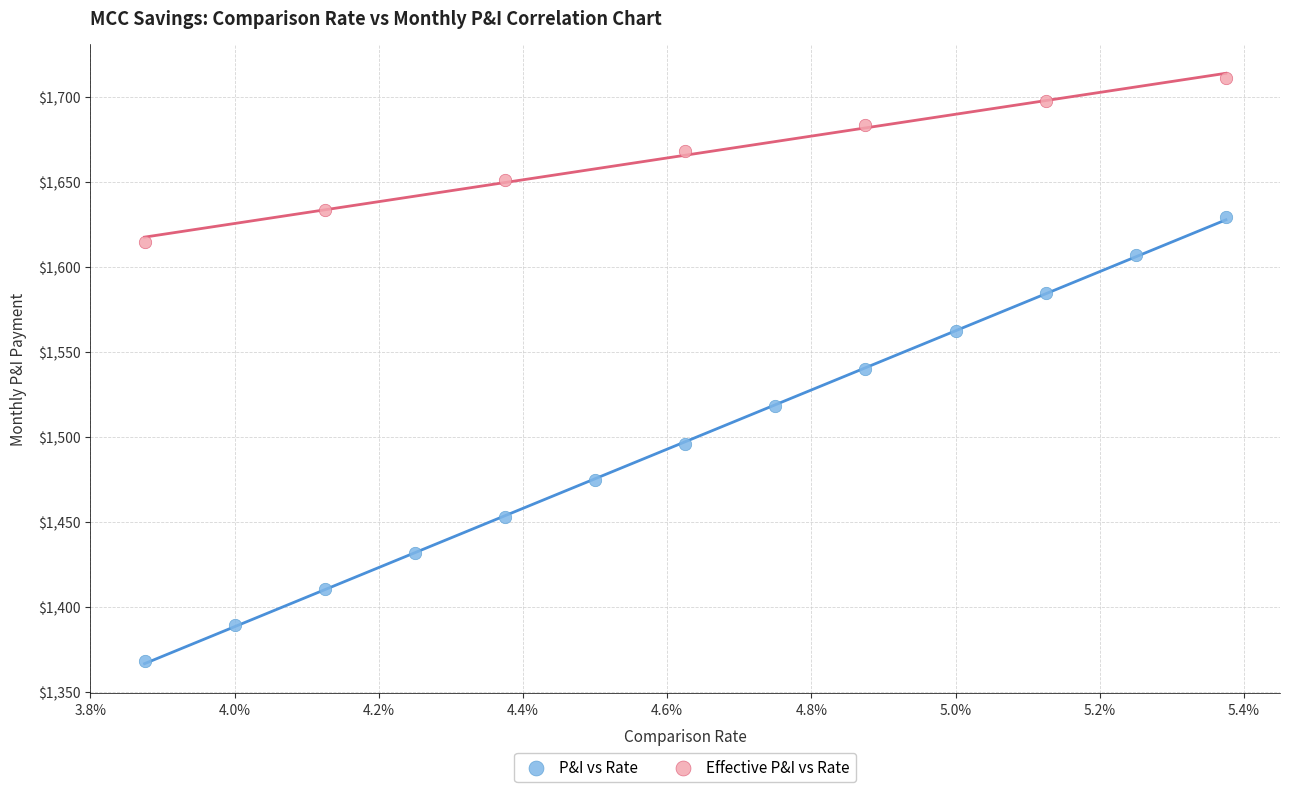

Which series contains the highest Y value?

Effective P&I vs Rate